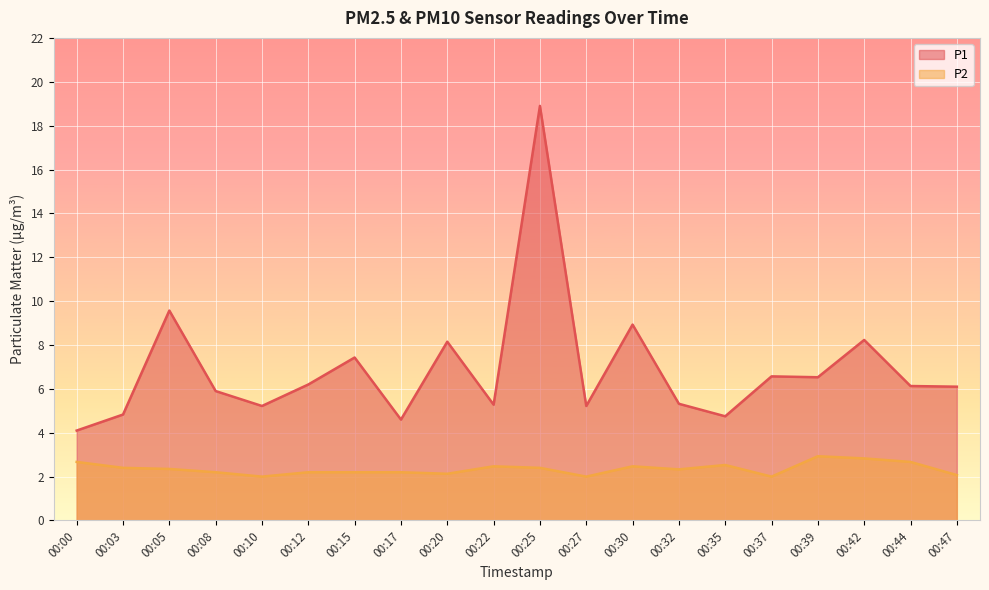

What is the minimum value shown in the chart?

2.0